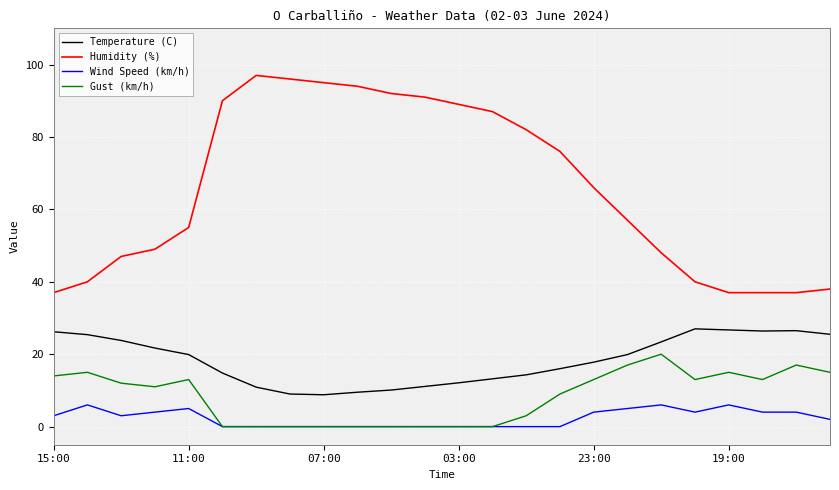

Which series has the widest spread of values?

Humidity (%)